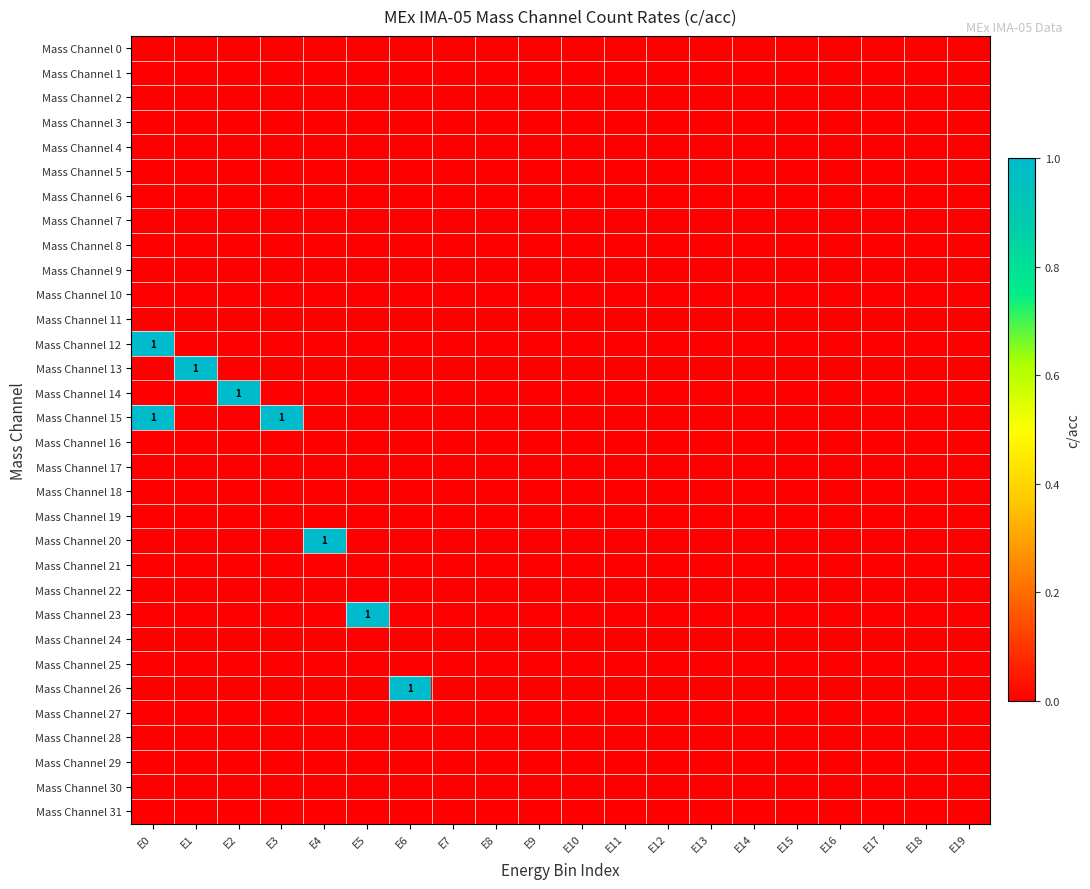

What is the spread (max minus min) of values at E4?

1